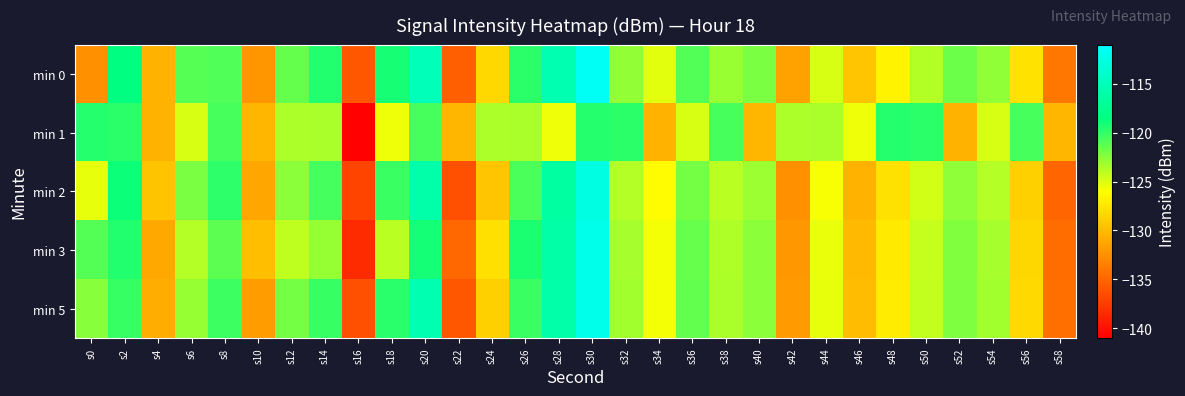

List the series in order of their peak value, highest first.

min 0, min 3, min 5, min 2, min 1